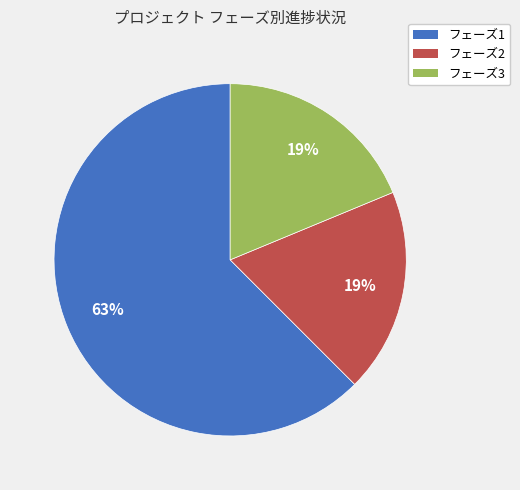

Is フェーズ3 the majority of the pie?

No